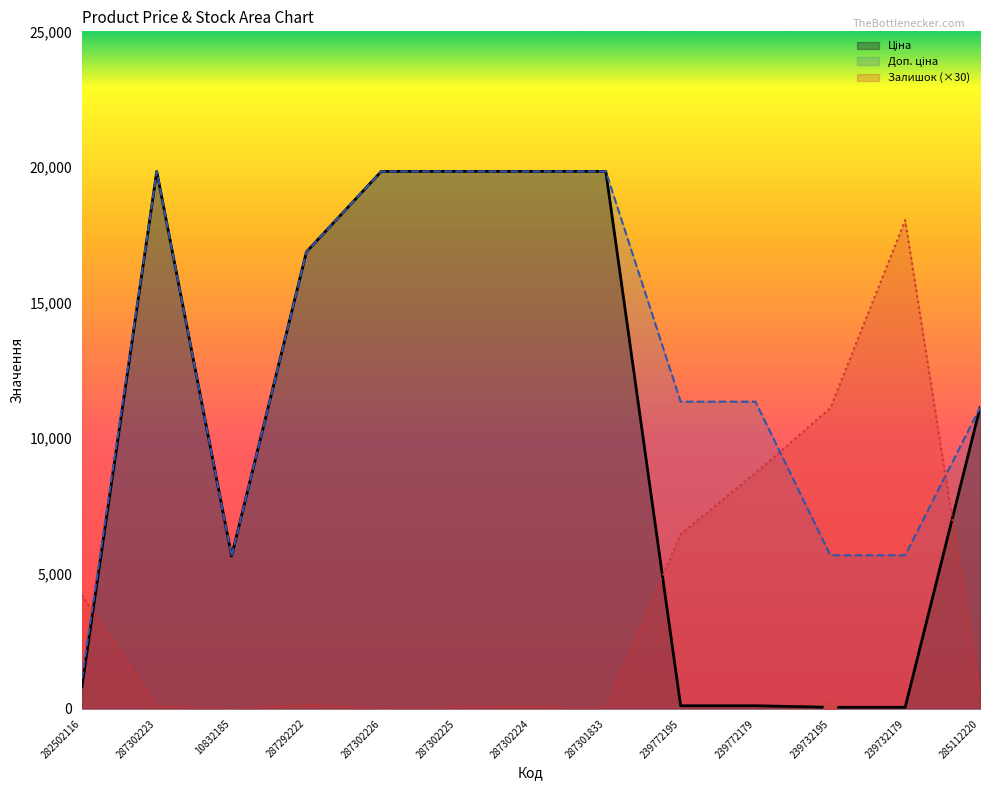

Which series has the largest total across all categories?

Доп. ціна _line